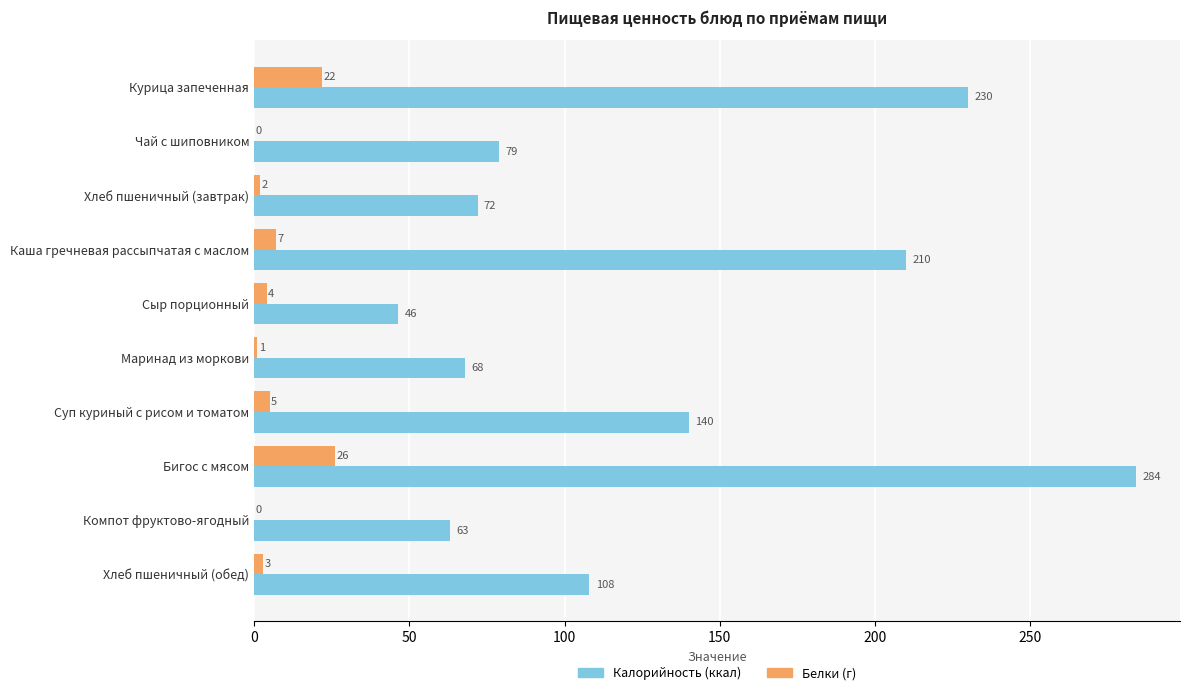

At which category is the sum across all series the highest?

Бигос с мясом